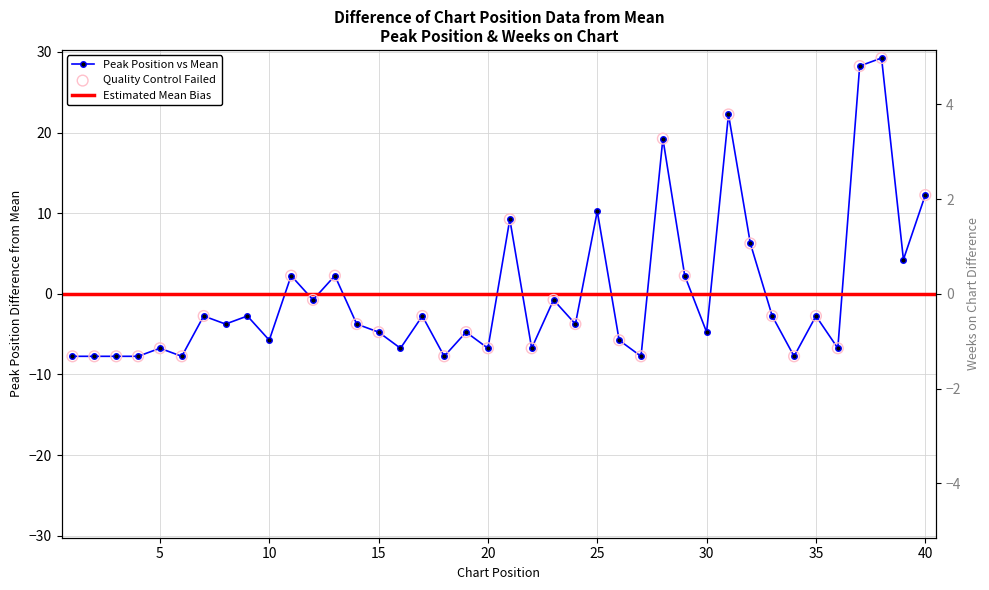

What is the change in value from 26 to 34?

-2.0